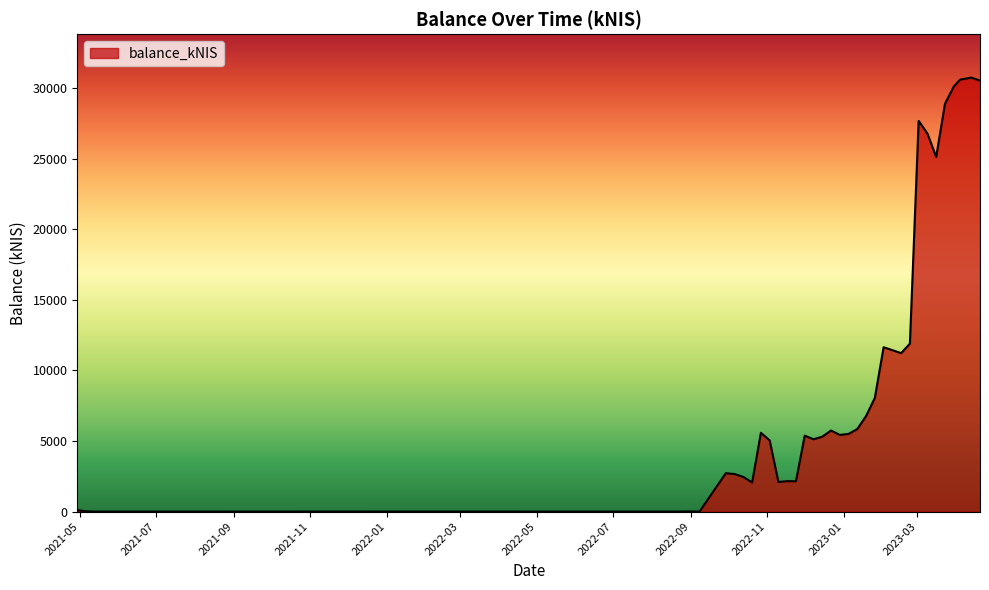

What is the maximum value shown in the chart?

30732.2